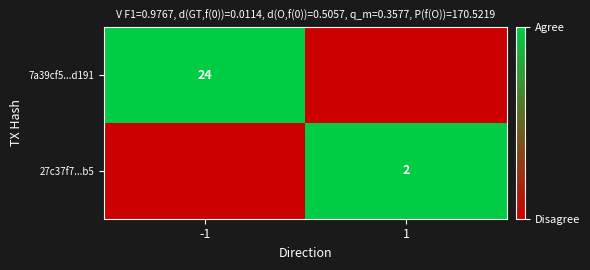

The value of 27c37f7...b5 at 1 is 1. True or false?

False